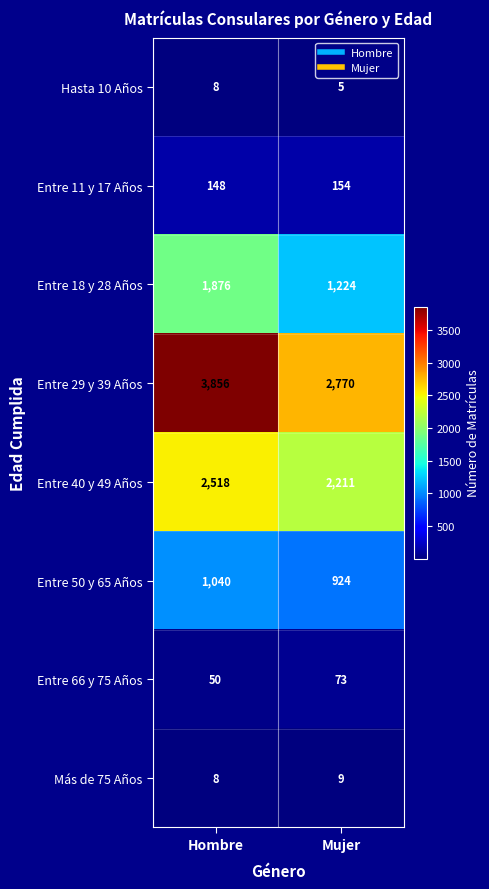

At how many categories does at least one series exceed 1977?

2